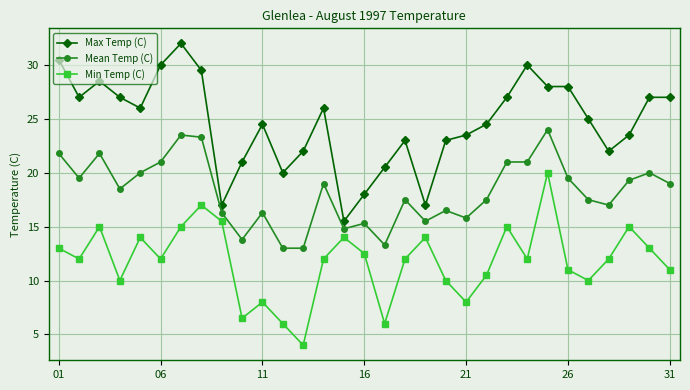

What is the maximum value for Max Temp (C)?

32.0